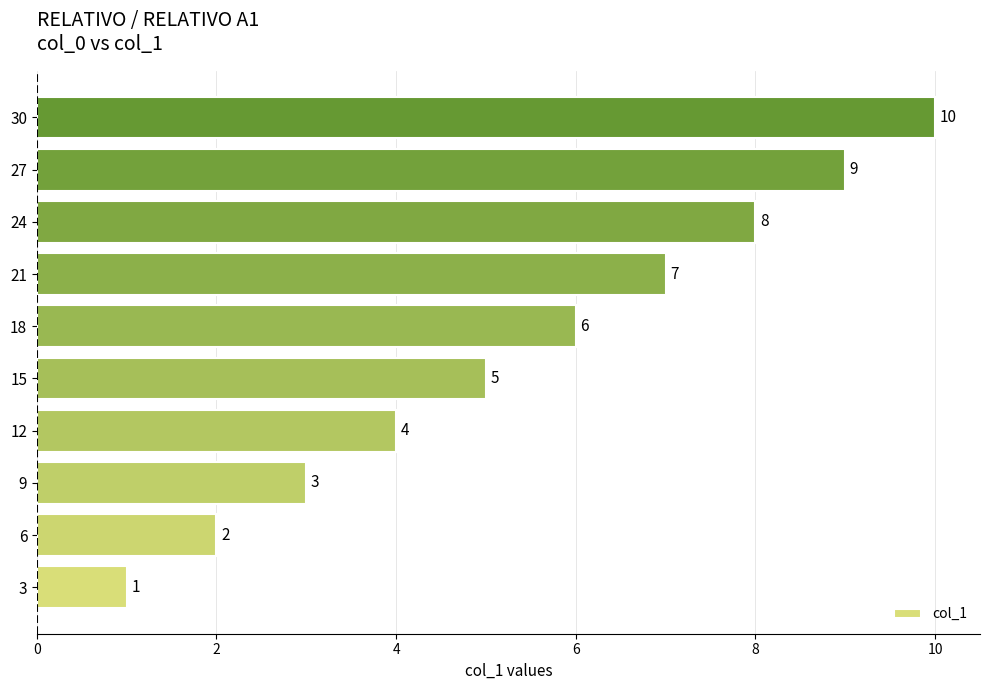

How many data points are less than 6?

5